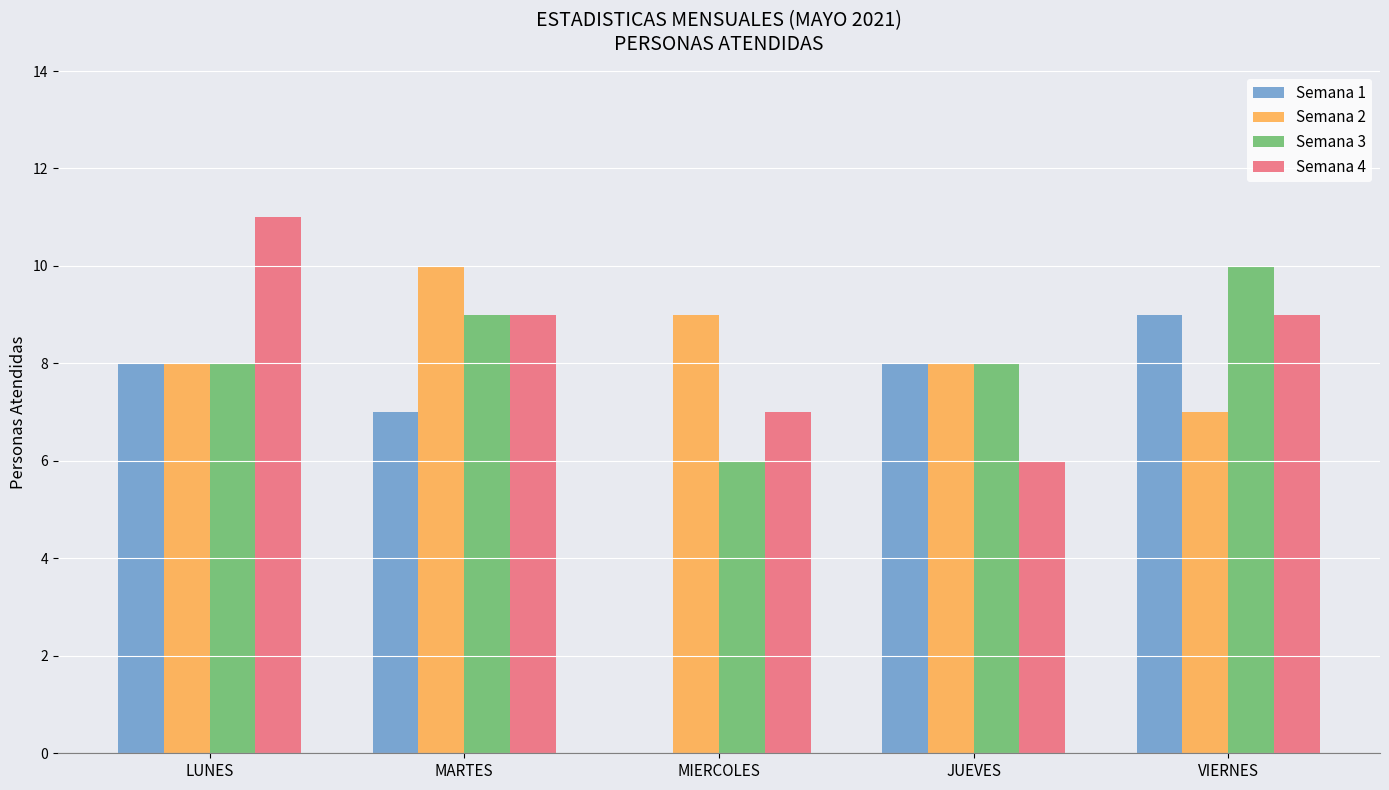

At which label does Semana 4 reach its peak?

LUNES